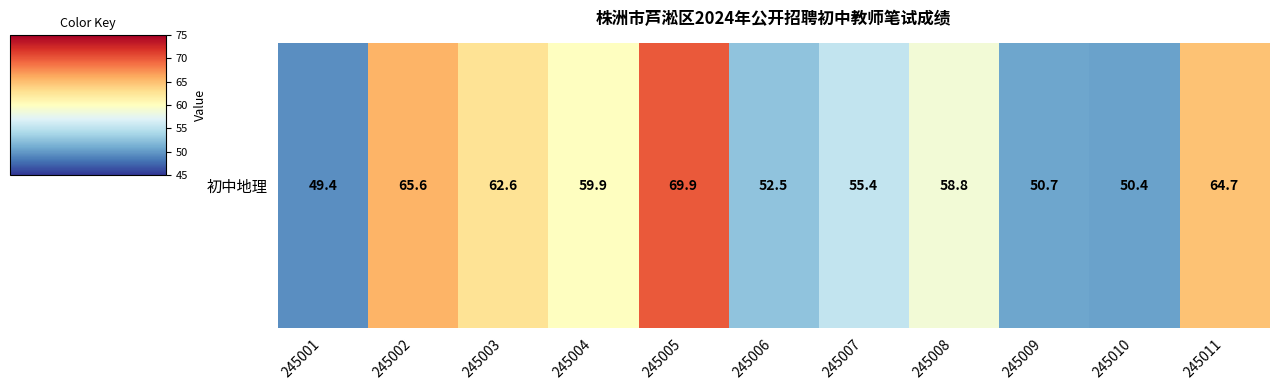

Where does the data first go above 58?

245002